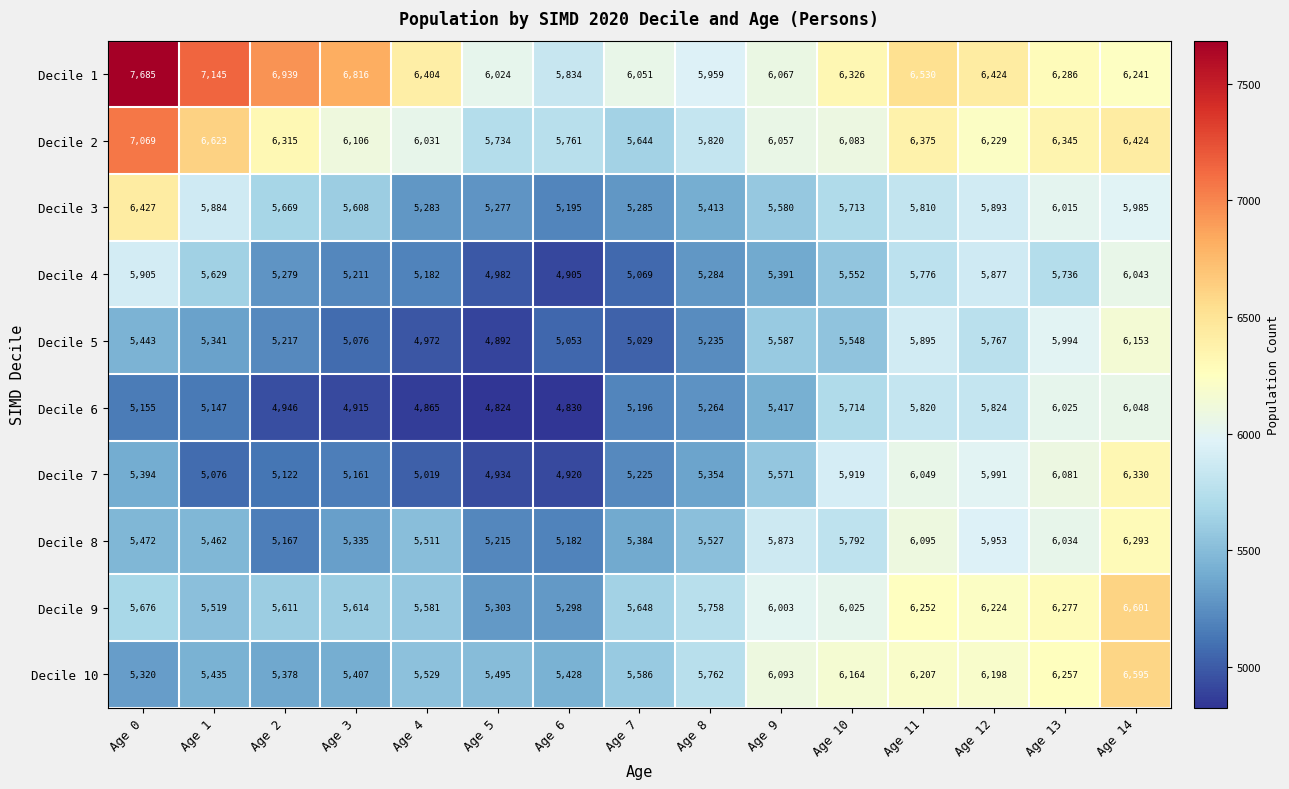

Is it true that Decile 1 equals 6424 at Age 12?

True